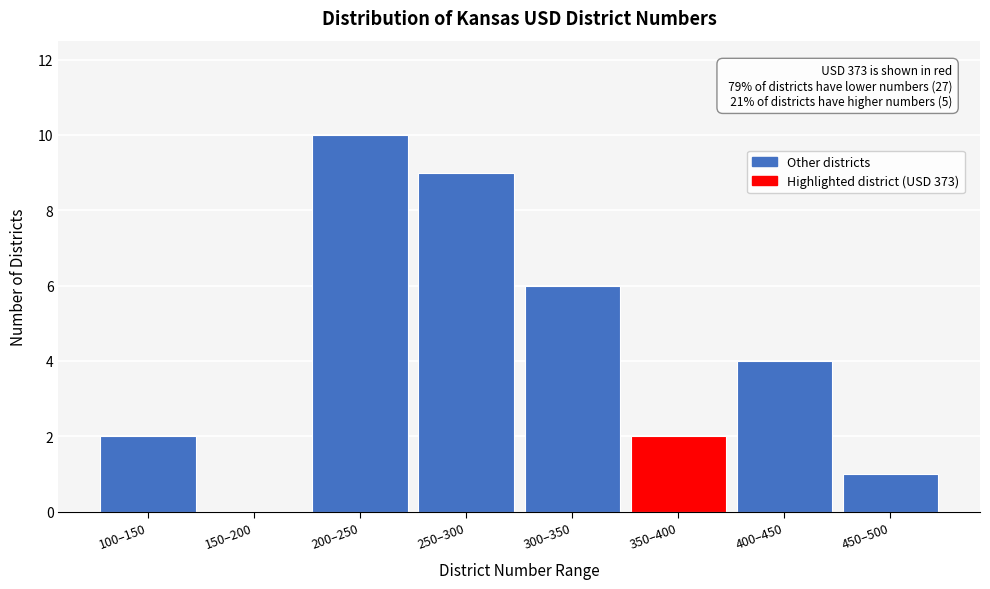

Reading left to right, list all the values displayed in this chart.

100–150=2	150–200=0	200–250=10	250–300=9	300–350=6	350–400=2	400–450=4	450–500=1